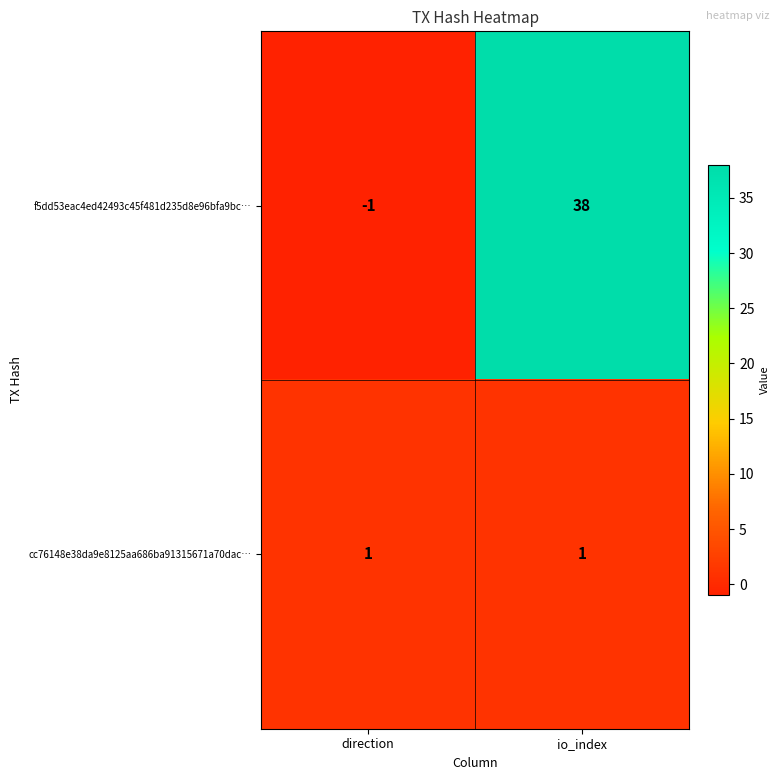

Is the value of f5dd53eac4ed42493c45f481d235d8e96bfa9bc… at direction greater than the value of cc76148e38da9e8125aa686ba91315671a70dac… at io_index?

No